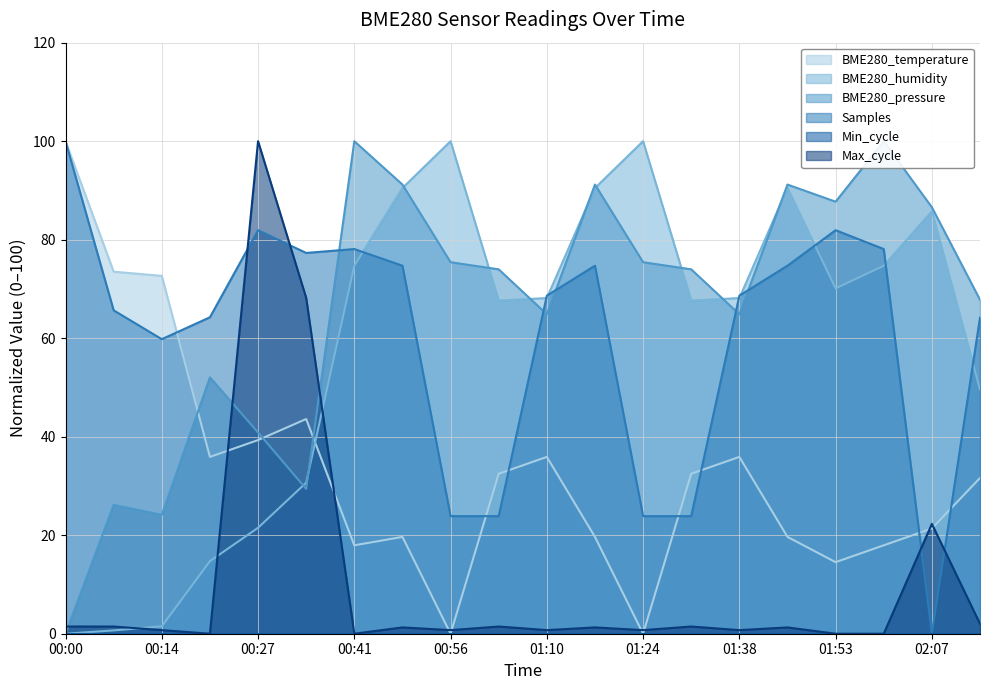

What is the difference between the BME280_humidity values at 02:07 and 02:00?

11.1